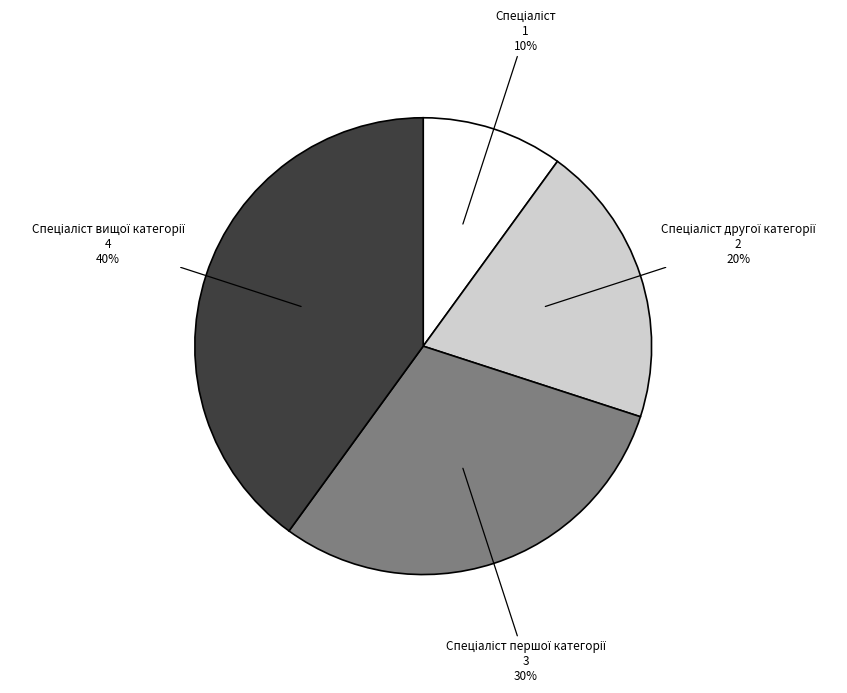

Does any single category account for the majority?

No